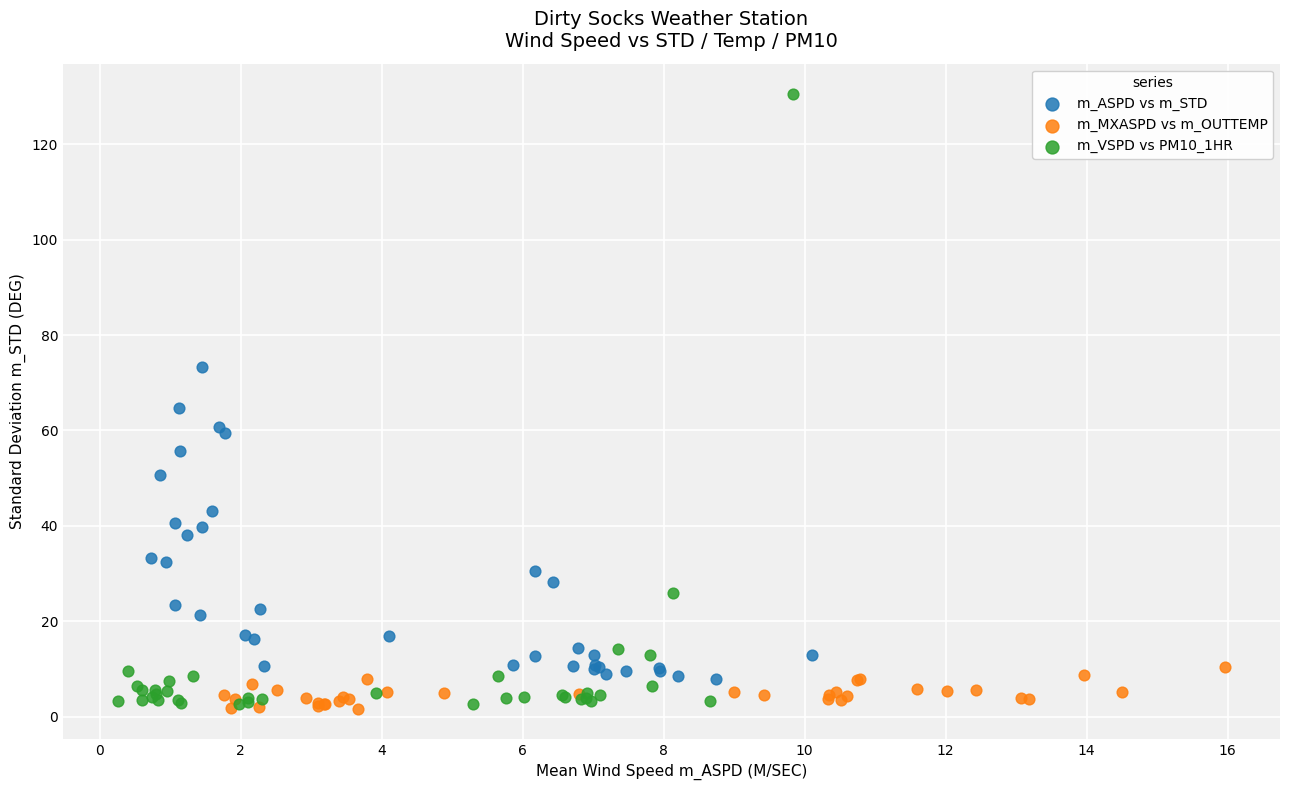

Which series has the widest spread of Y values?

m_VSPD vs PM10_1HR